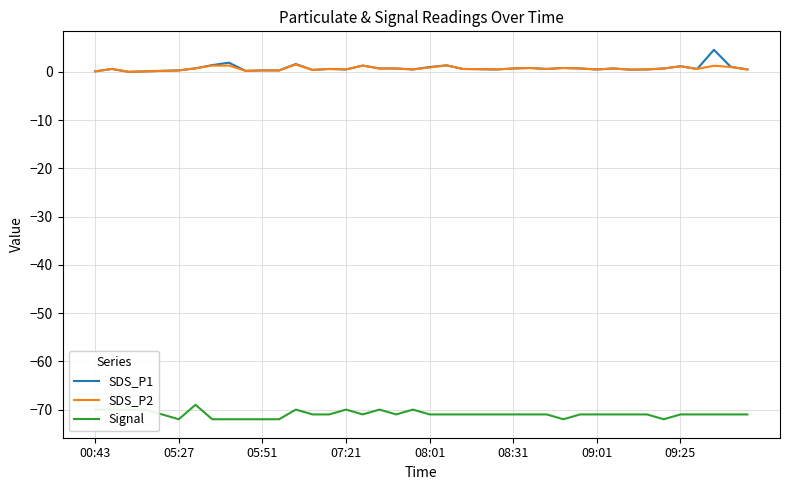

True or false: Signal and SDS_P1 cross at least once.

False